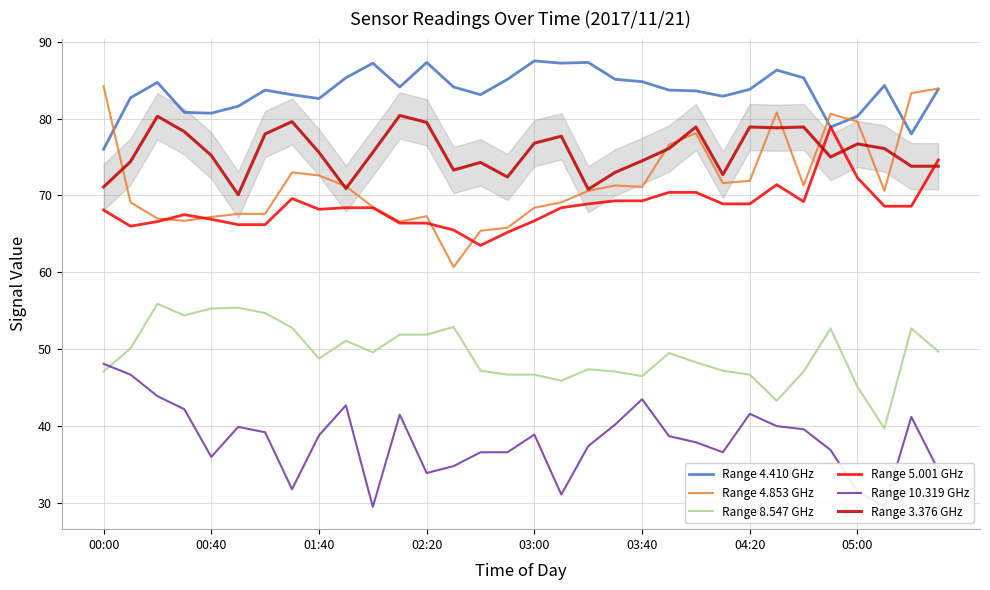

Which series changed the most between 17 and 31?

Range 4.853 GHz